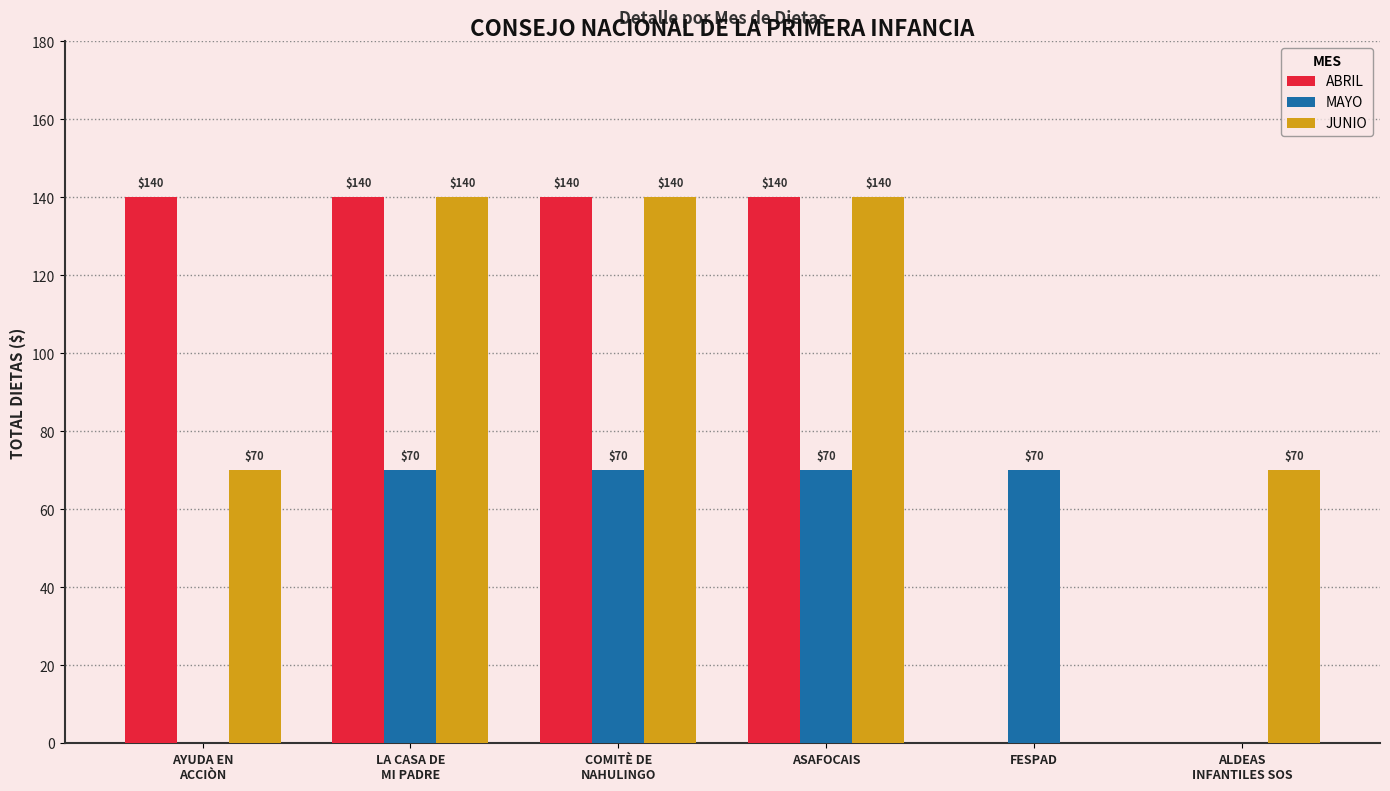

What is the sum of all ABRIL values?

560